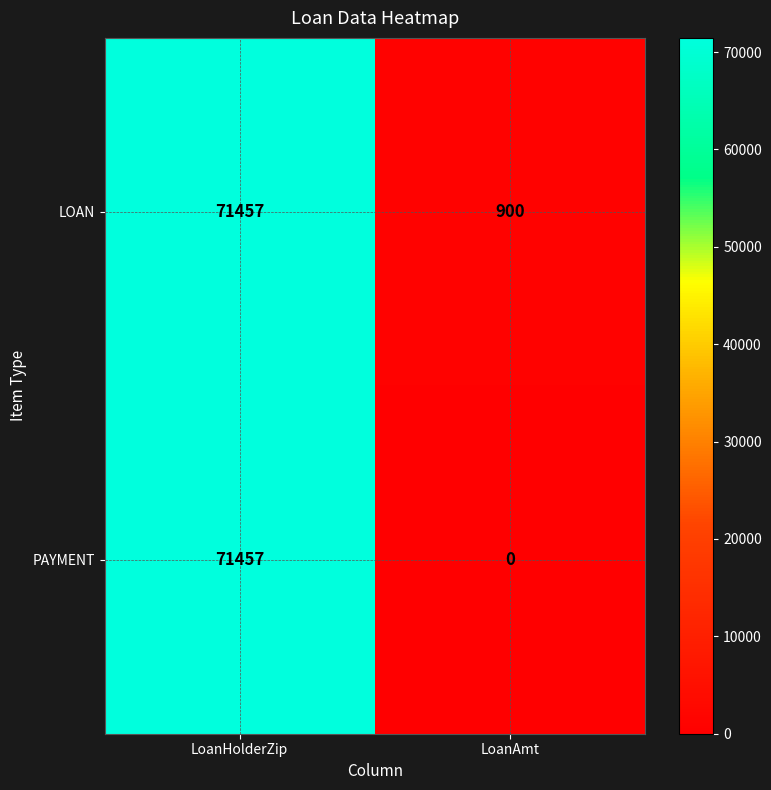

Reading left to right, what are all the values shown in this chart?

LOAN: 71457	900
PAYMENT: 71457	0